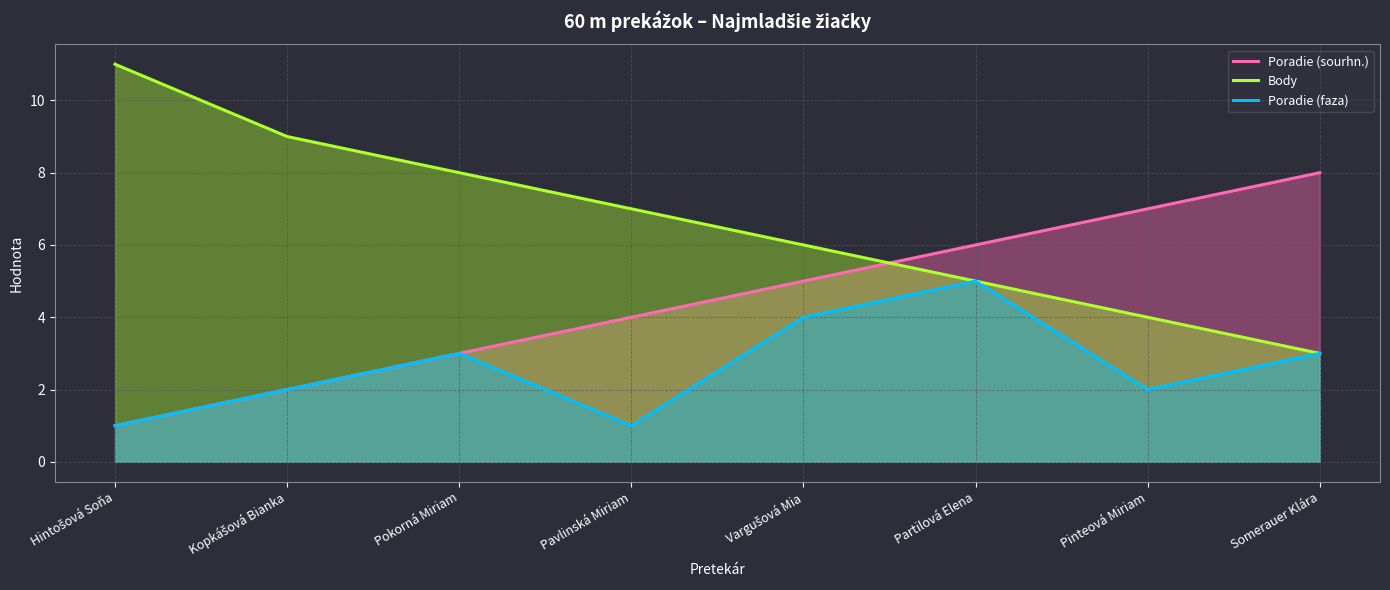

True or false: Poradie (sourhn.) and Poradie (faza) intersect in this chart.

False